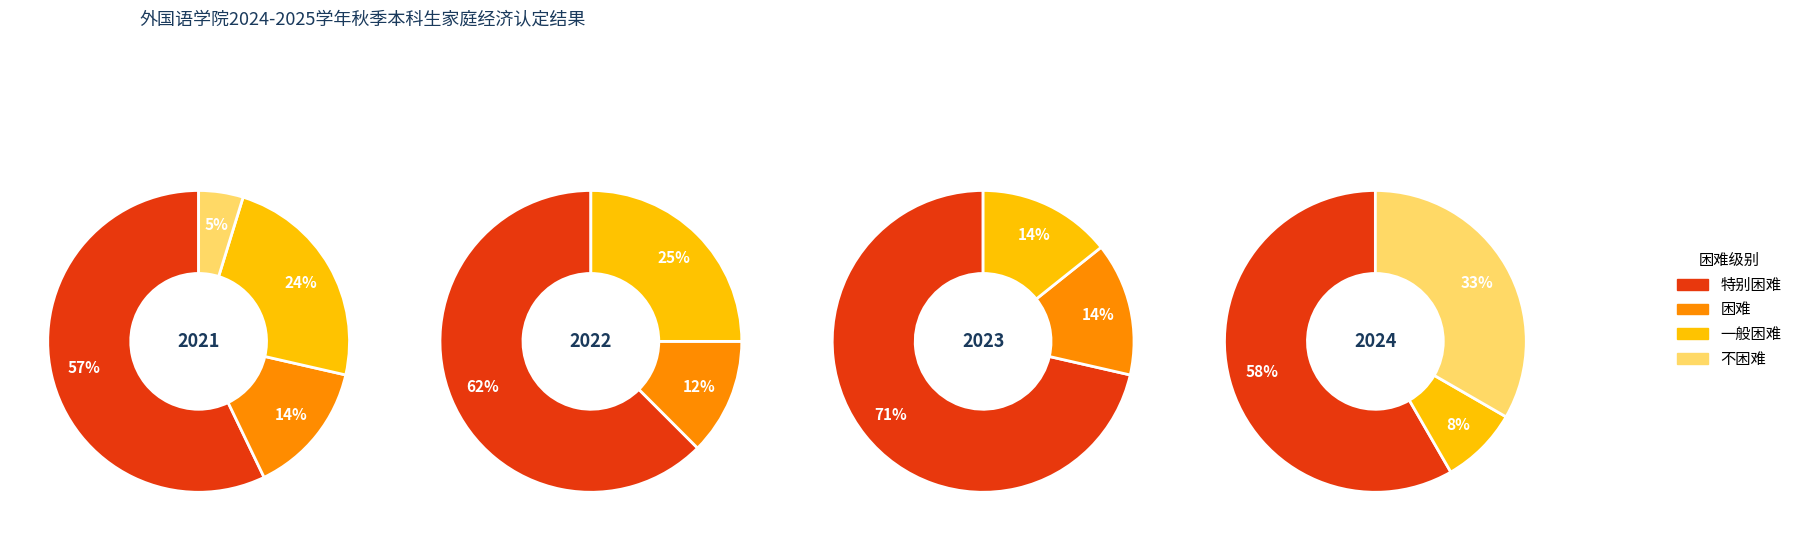

Rank the categories by value from lowest to highest.

不困难, 困难, 一般困难, 特别困难